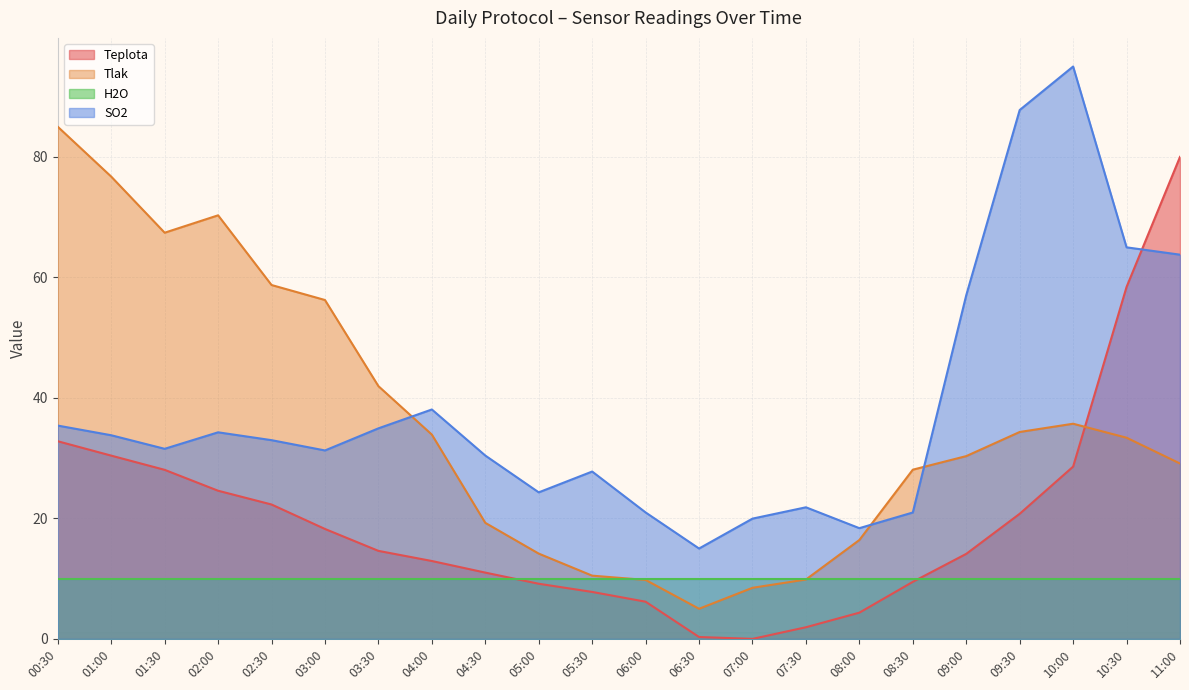

Which series changed the most between 10:00 and 11:00?

Teplota